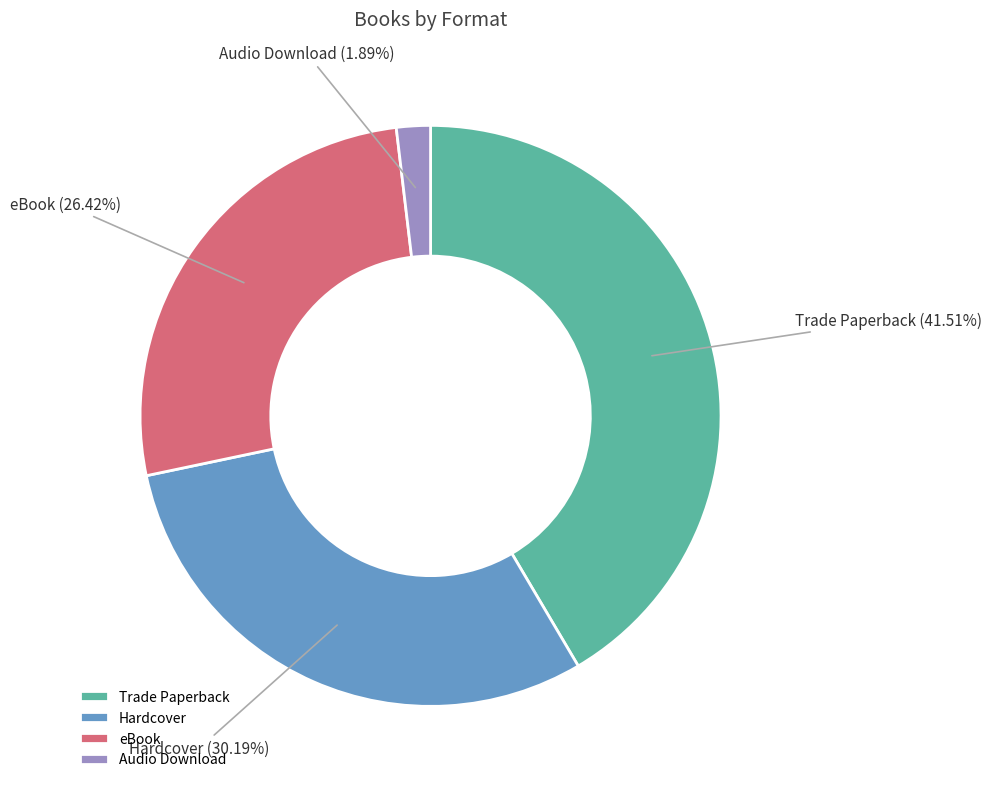

Count the number of slices in the pie.

4